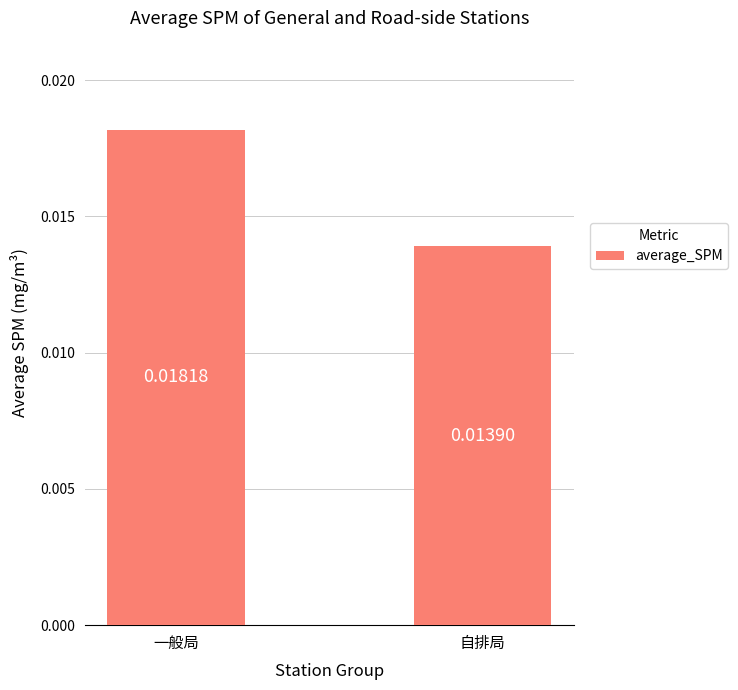

Rank the categories by value from highest to lowest.

一般局, 自排局